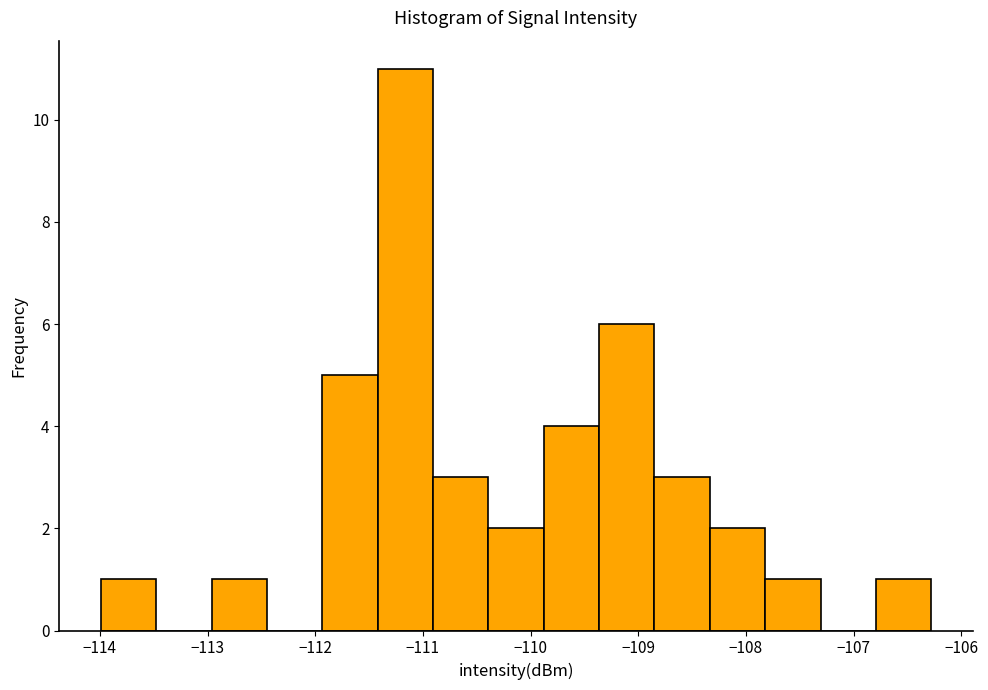

Reading left to right, transcribe this chart: for each bar, give the range it covers on the x-axis and its height. Neither the bar edges nor the heights are printed on the chart, so give them approximately, as read against the axes.

-114.0 to -113.5: 1
-113.5 to -113.0: 0
-113.0 to -112.4: 1
-112.4 to -111.9: 0
-111.9 to -111.4: 5
-111.4 to -110.9: 11
-110.9 to -110.4: 3
-110.4 to -109.9: 2
-109.9 to -109.4: 4
-109.4 to -108.8: 6
-108.8 to -108.3: 3
-108.3 to -107.8: 2
-107.8 to -107.3: 1
-107.3 to -106.8: 0
-106.8 to -106.3: 1